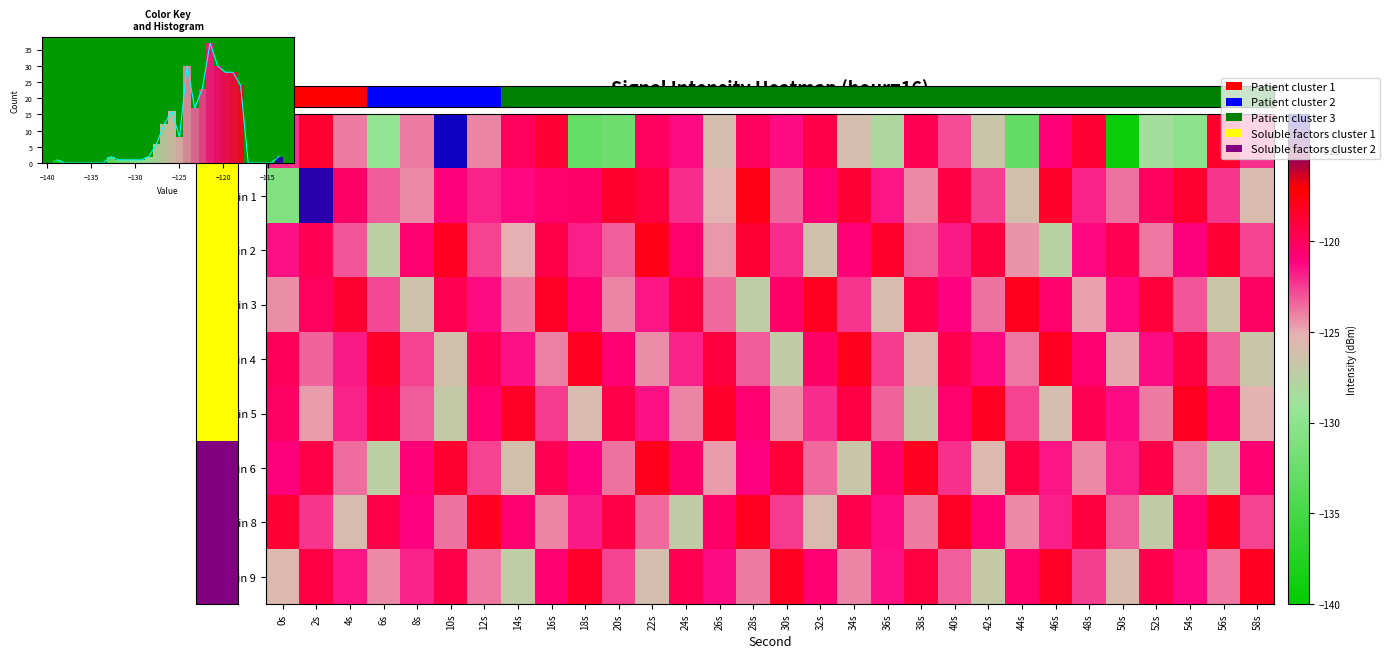

The value of min 3 at 44s is -210.5. True or false?

False